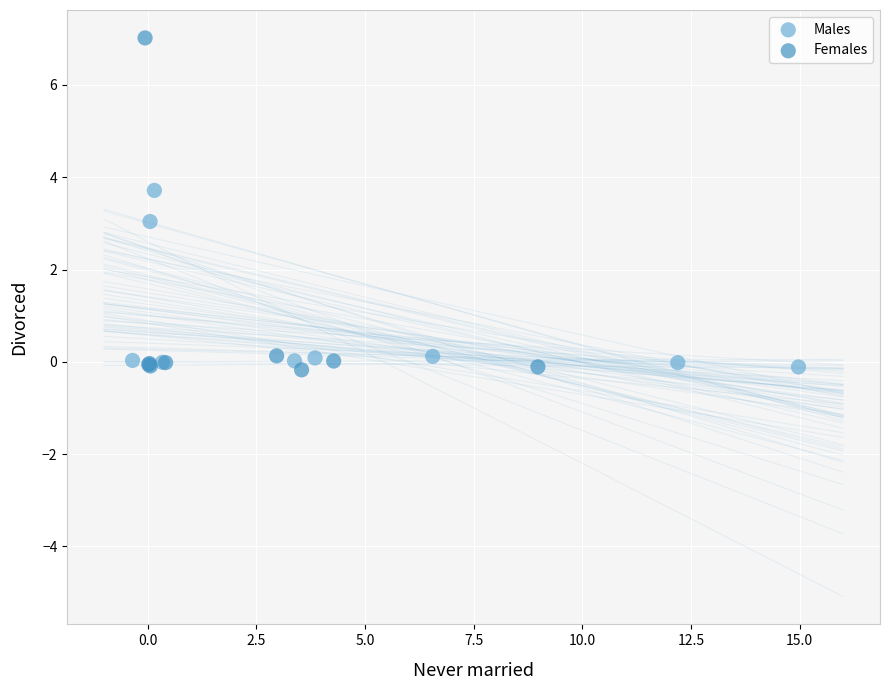

Which series reaches the maximum Y coordinate?

Females